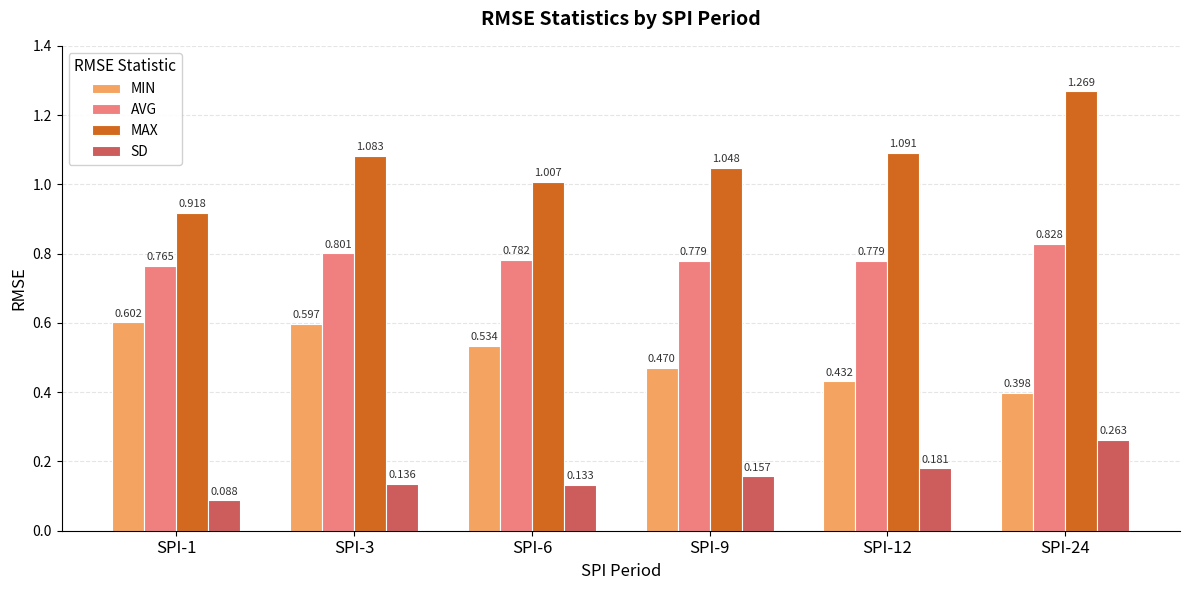

List the series in order of their overall mean, lowest first.

SD, MIN, AVG, MAX